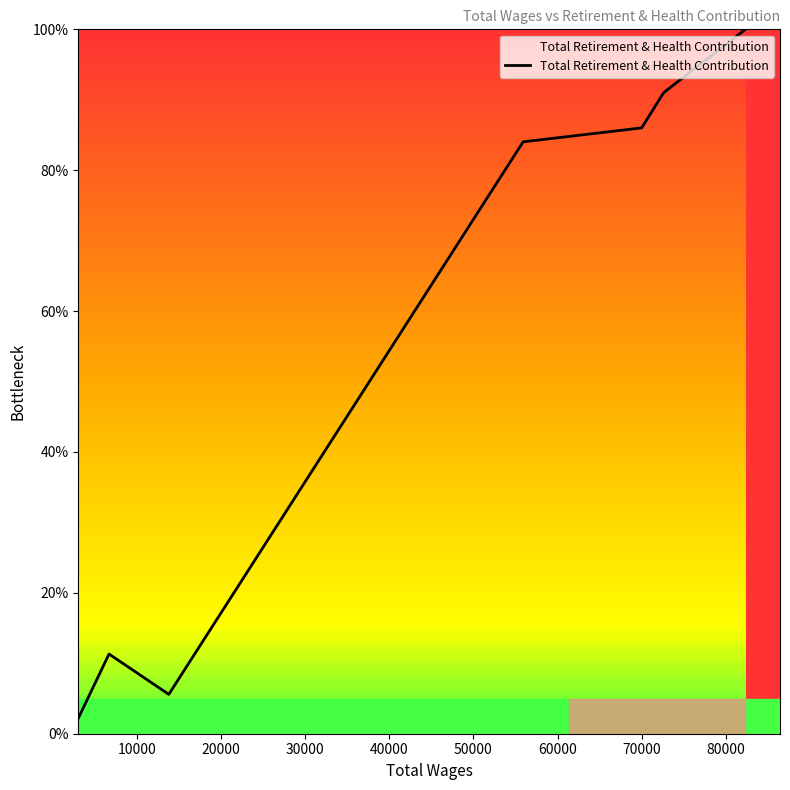

True or false: the data has more than 2 interior local peaks.

False